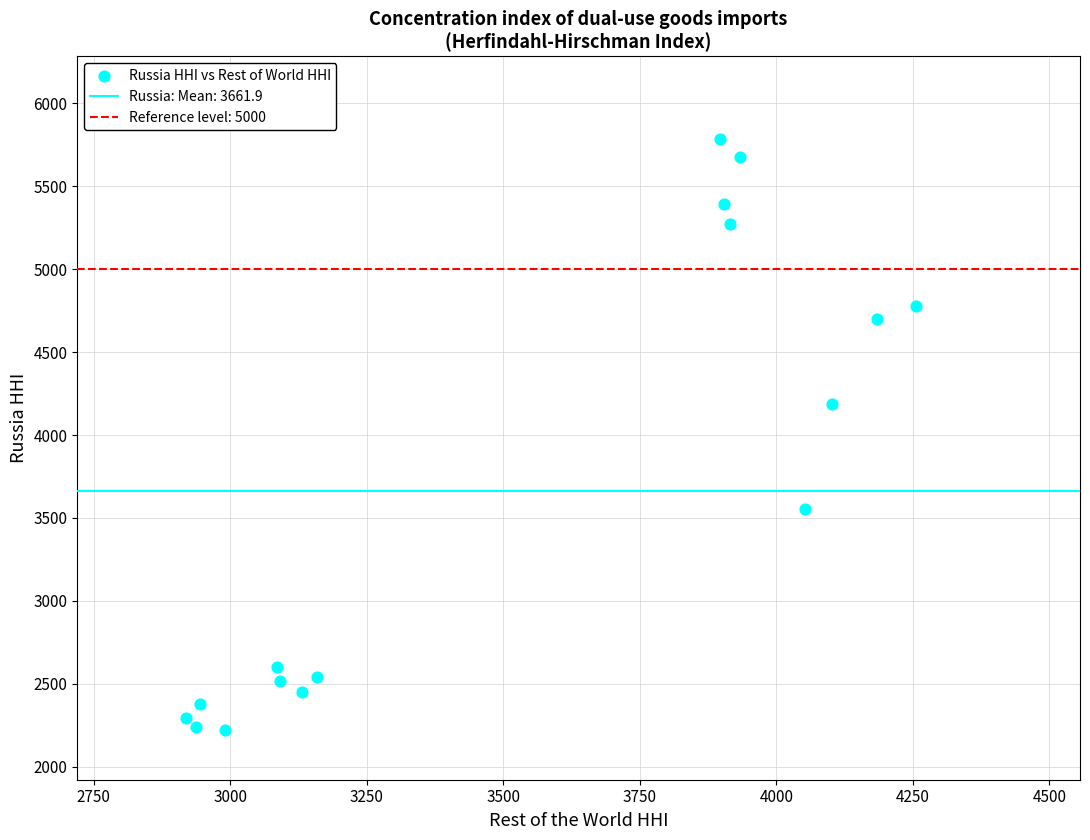

What is the range of X values (max minus min)?

1336.6